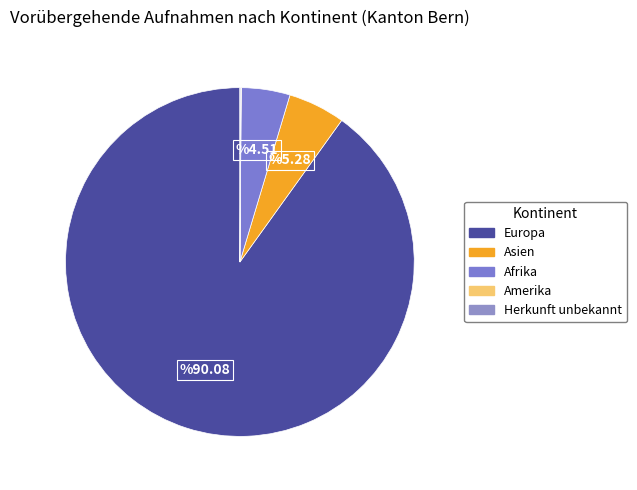

What percentage is the Afrika slice, to the nearest percent?

5%